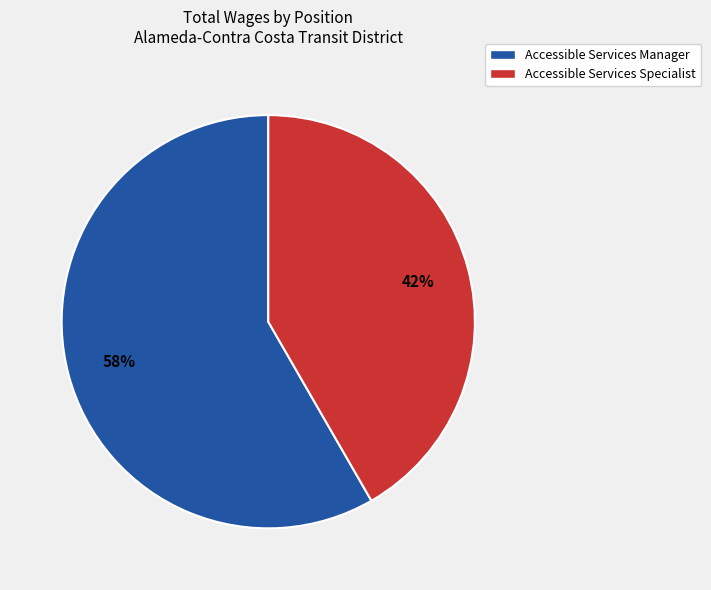

Which has a higher value, Accessible Services Specialist or Accessible Services Manager?

Accessible Services Manager